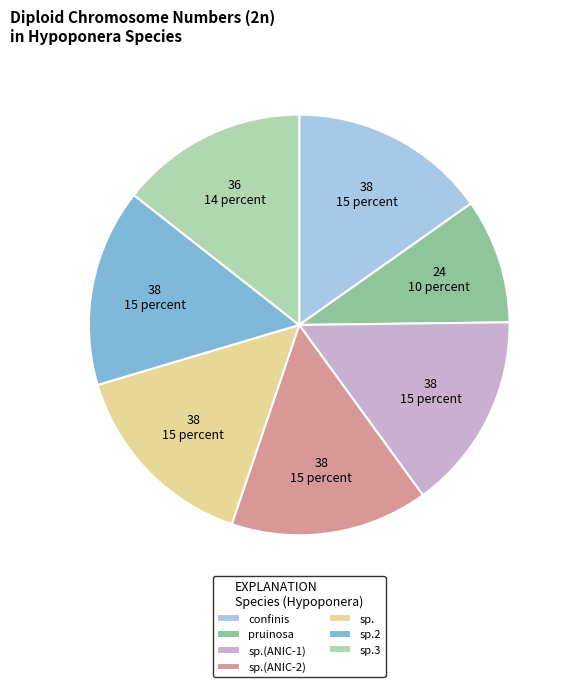

The pruinosa slice represents 10% of the pie. True or false?

True